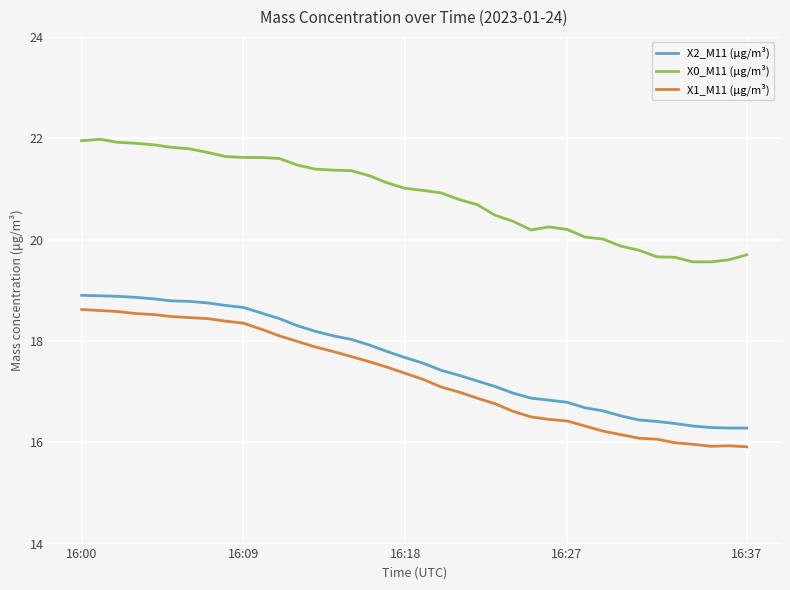

True or false: X1_M11 (μg/m³) has more than 0 points higher than both neighbors.

True